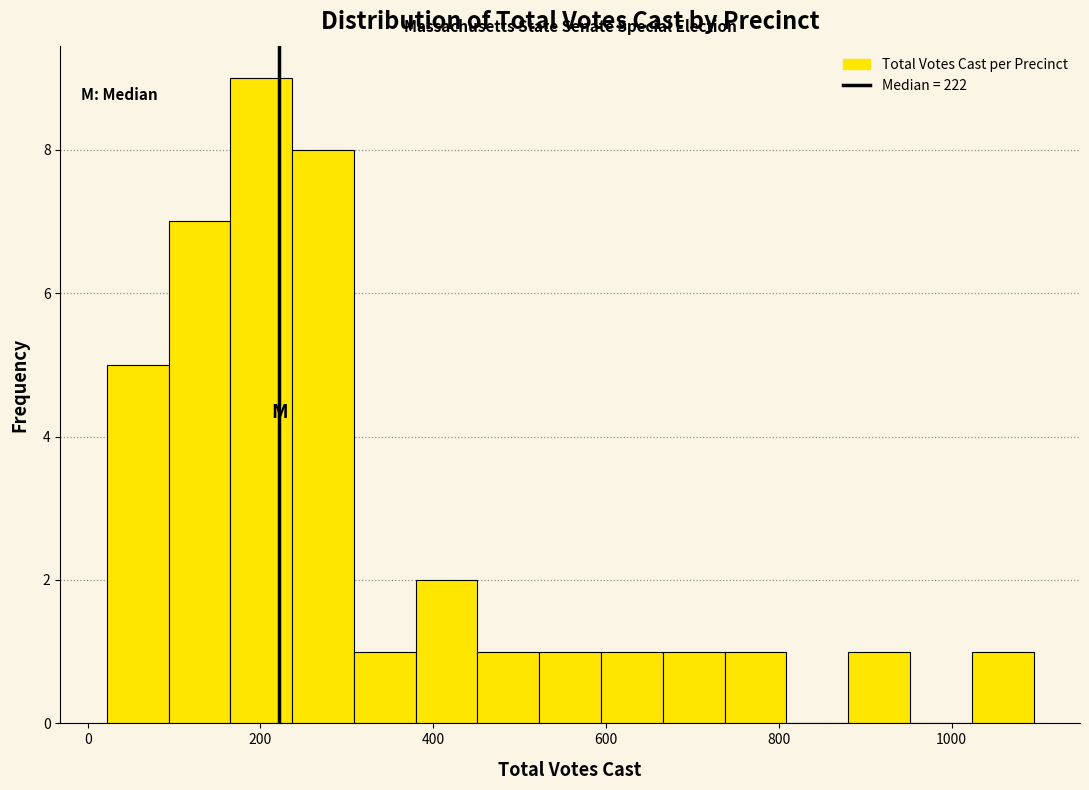

Read against the x-axis, roughly where is the centre of the tallest bar?

200